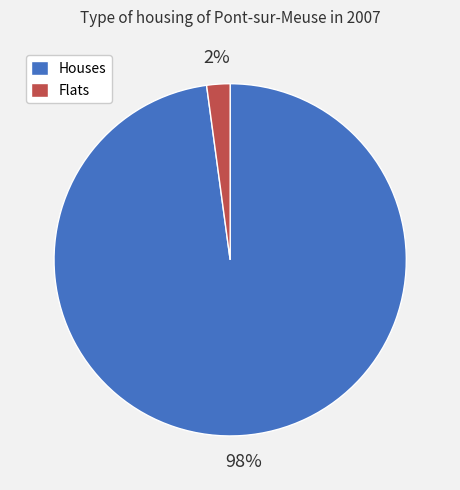

Count the number of slices in the pie.

2